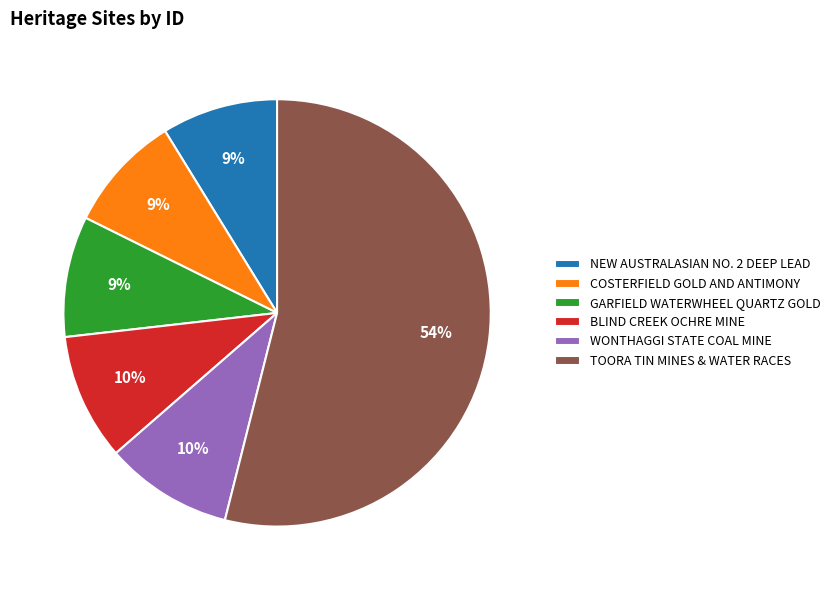

To the nearest percent, what is the difference between the largest and smallest slice percentages?

45%